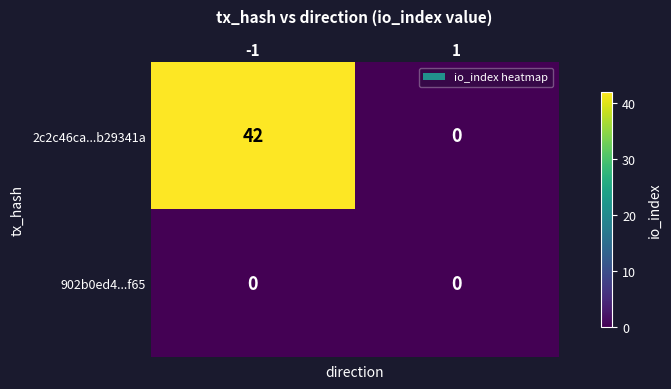

What is the sum of all 2c2c46ca...b29341a values?

42